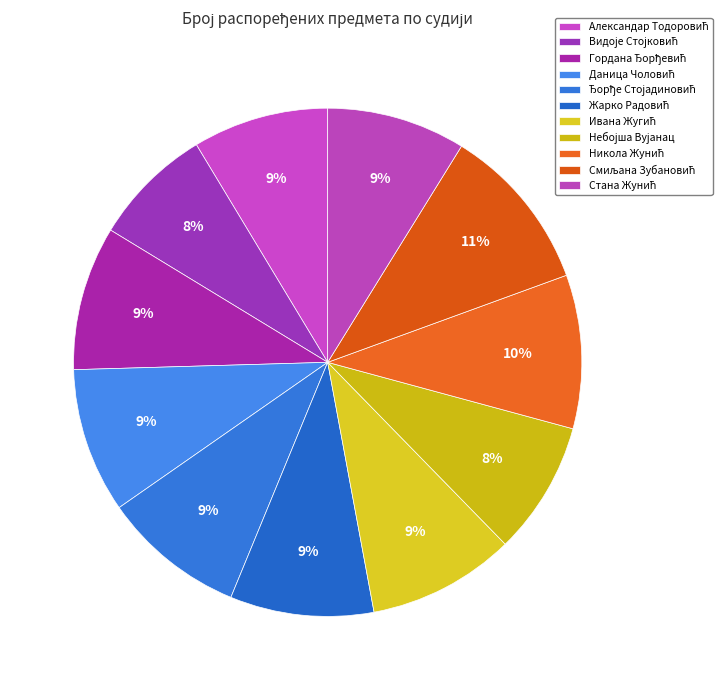

What percentage is the Небојша Вујанац slice, to the nearest percent?

8%